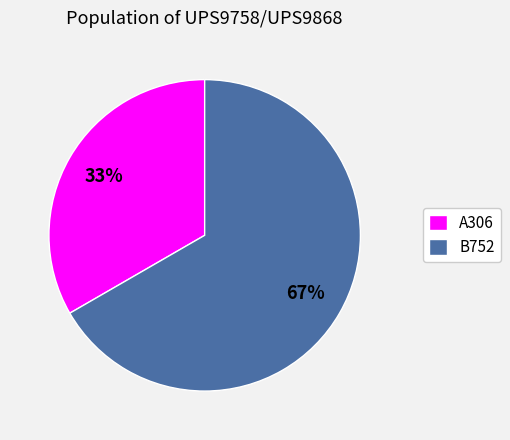

How many slices are in this pie chart?

2